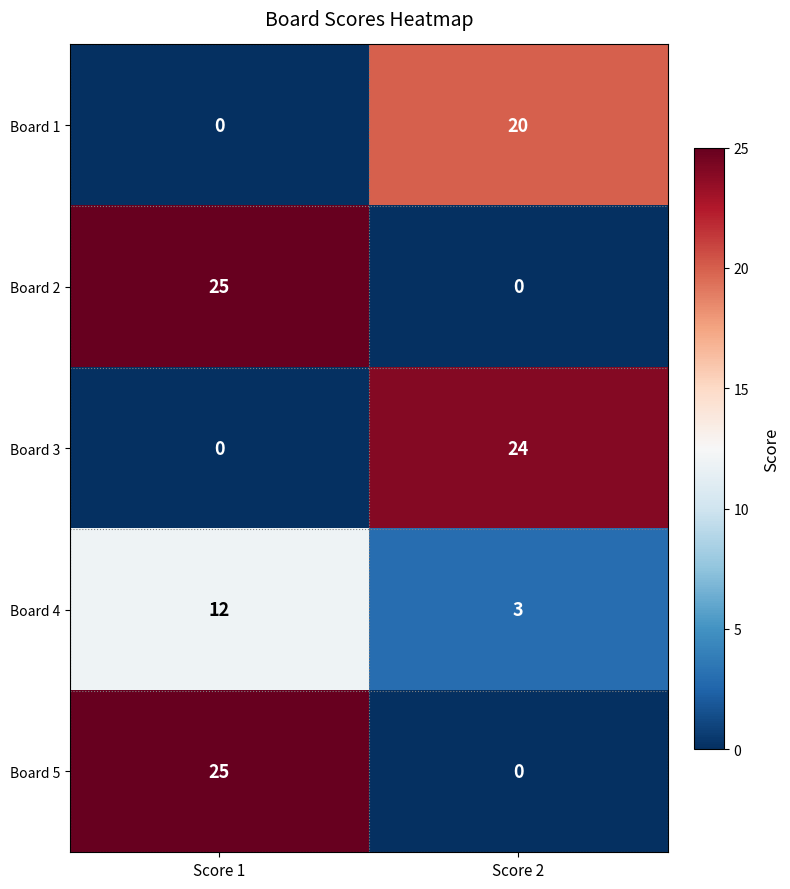

What is the difference between the highest and lowest values at Score 1?

25